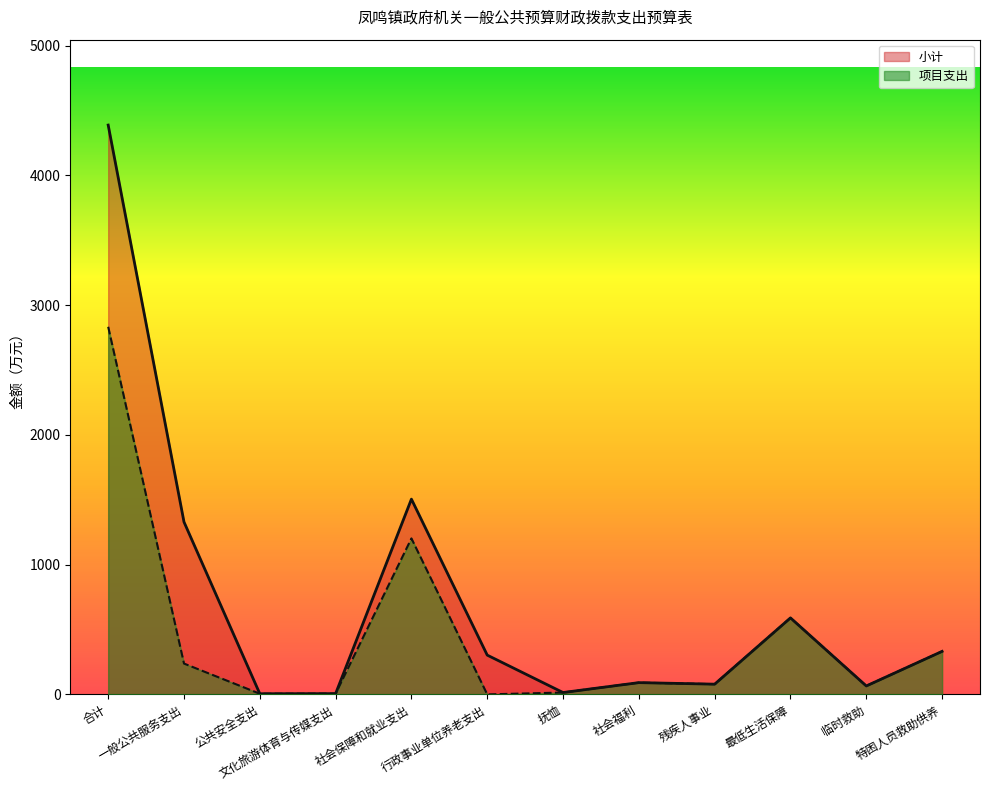

True or false: 项目支出 and 小计 cross at least once.

False